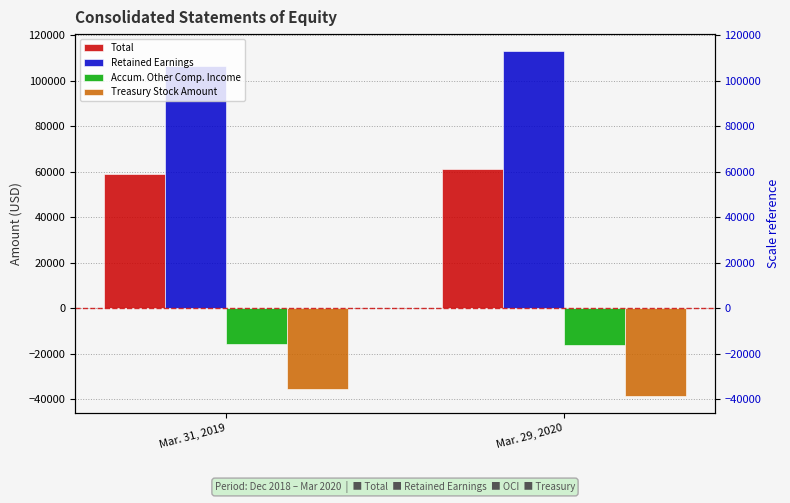

How many groups of bars are there?

2